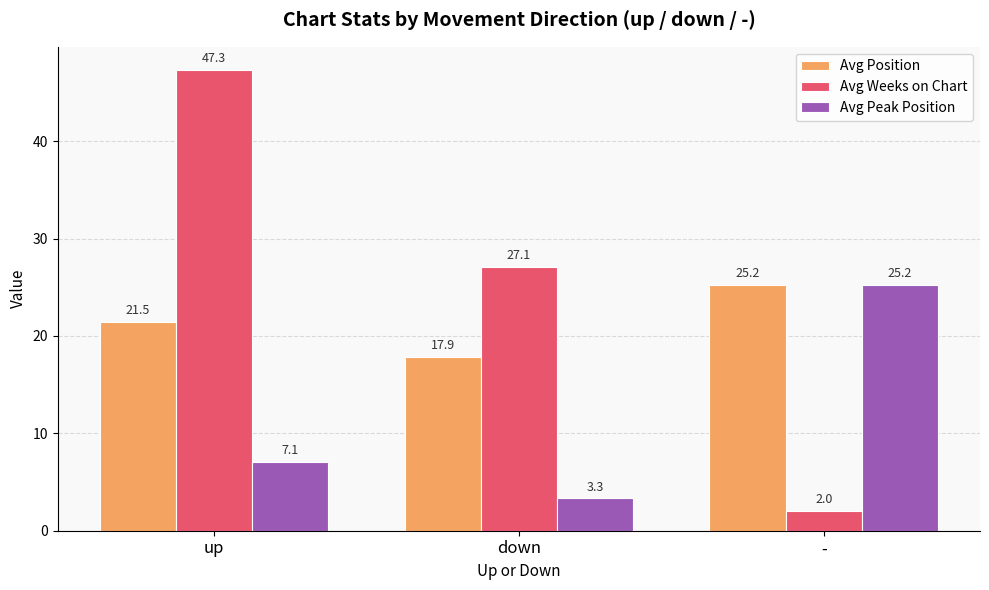

What is the label of the 2nd bar from the left?

down